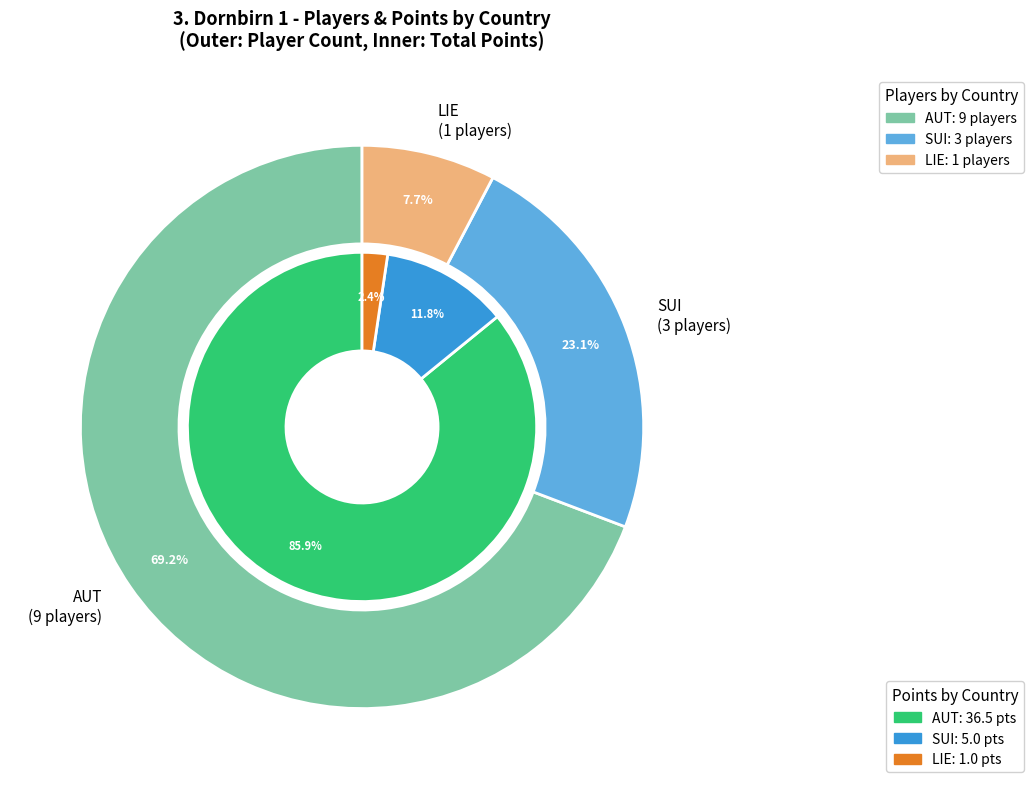

Rank the categories by value from lowest to highest.

LIE, SUI, AUT